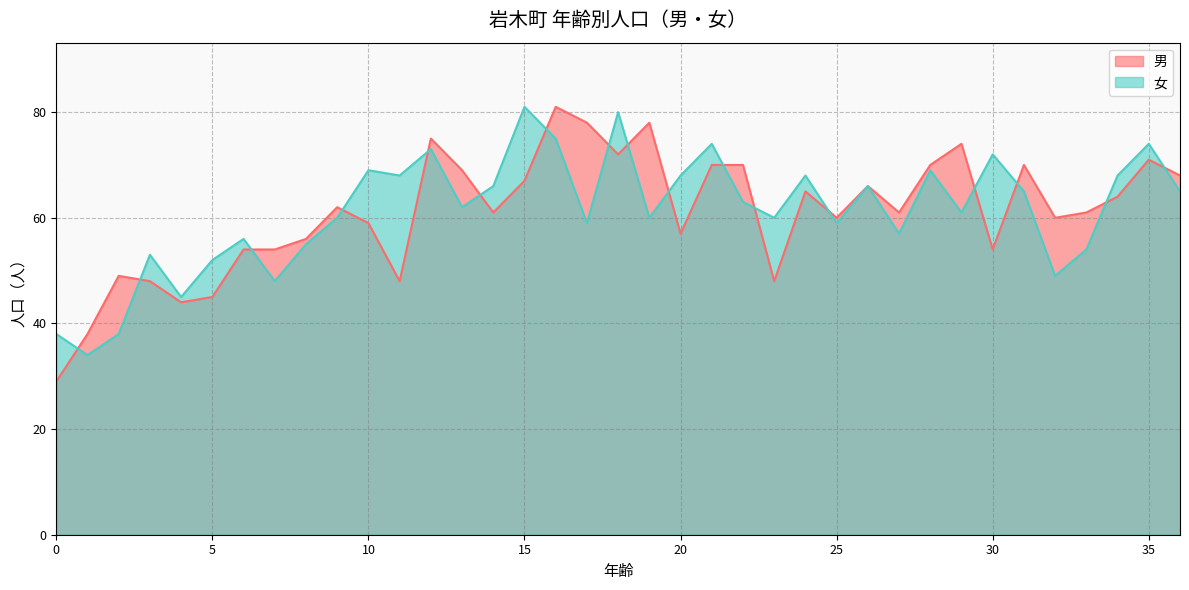

Which series has the widest spread of values?

男